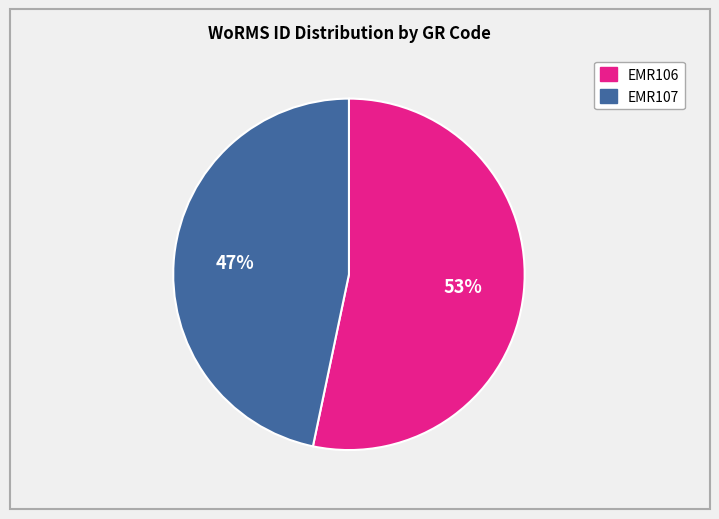

What percentage is the EMR107 slice, to the nearest percent?

47%